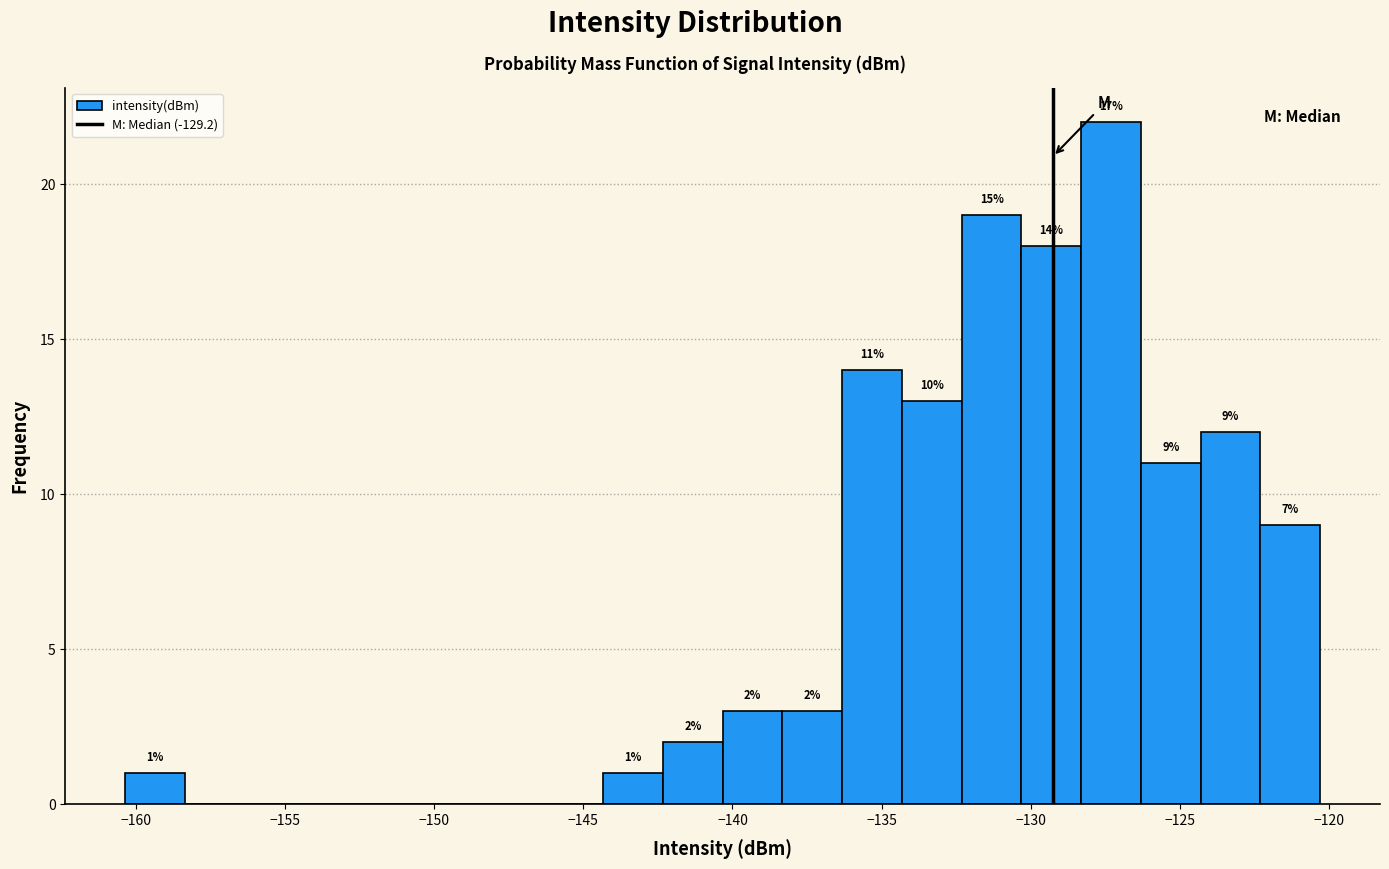

Over which range of the x-axis is the bar tallest?

-128.5 to -126.5